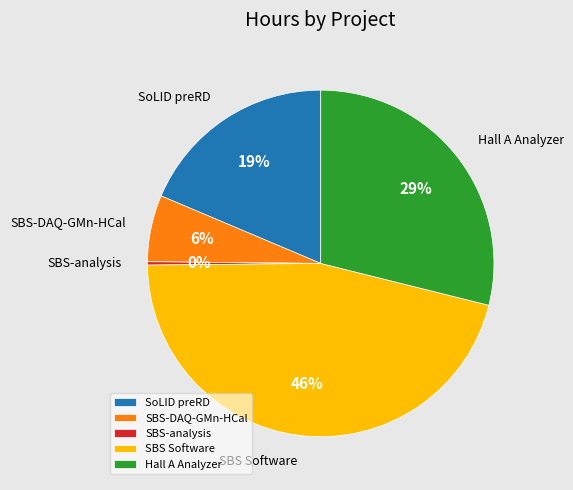

Is it true that SBS-DAQ-GMn-HCal is 6% of the pie?

True